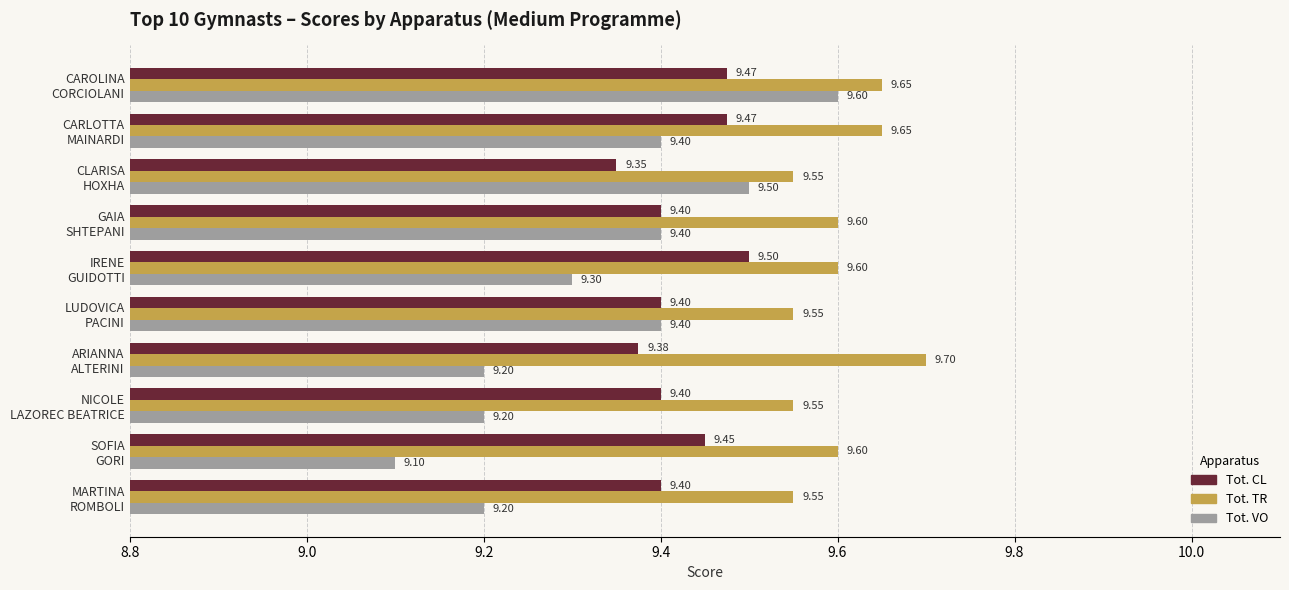

What is the difference between the second highest and second lowest values in the Tot. VO series?

0.3